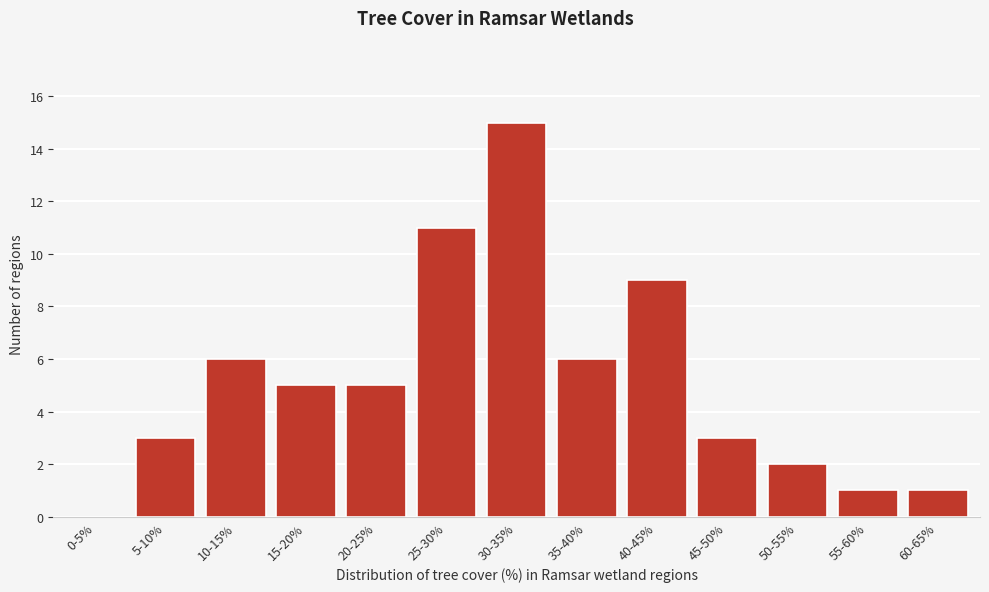

Reading left to right, list all the values displayed in this chart.

0-5%=0	5-10%=3	10-15%=6	15-20%=5	20-25%=5	25-30%=11	30-35%=15	35-40%=6	40-45%=9	45-50%=3	50-55%=2	55-60%=1	60-65%=1